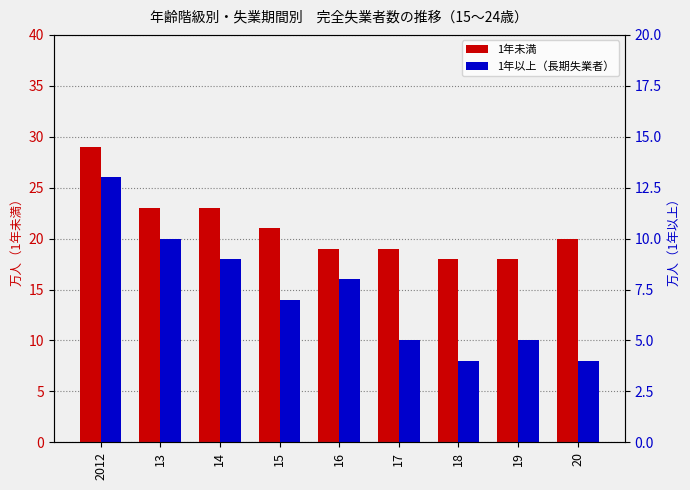

Is it true that 1年以上（長期失業者） equals 9 at 14?

True